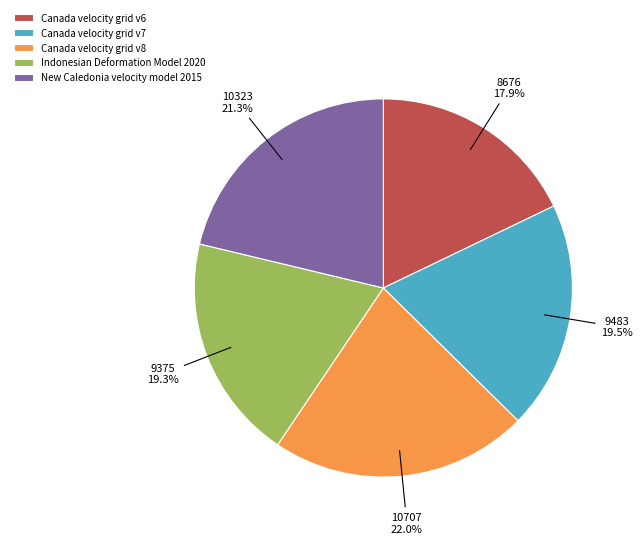

Is there any slice that represents more than half of the pie?

No